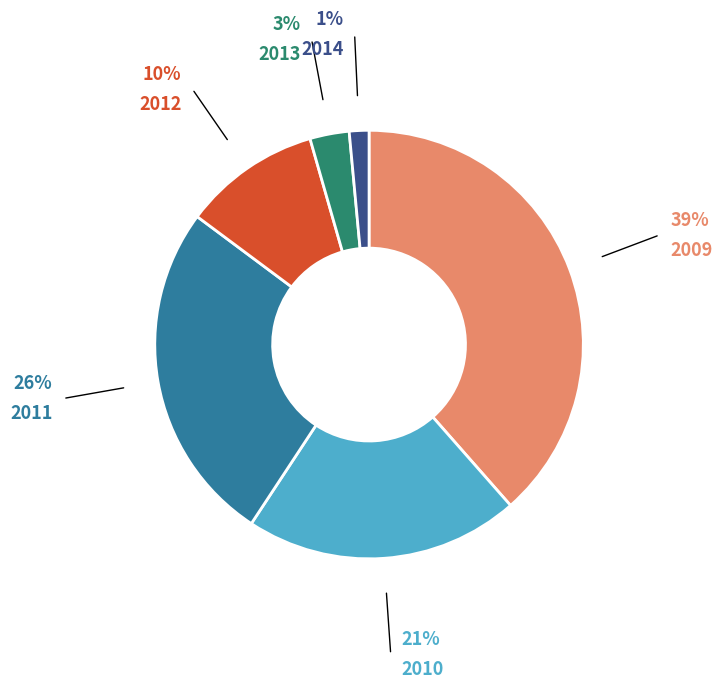

Which category has the biggest portion of the pie?

2009